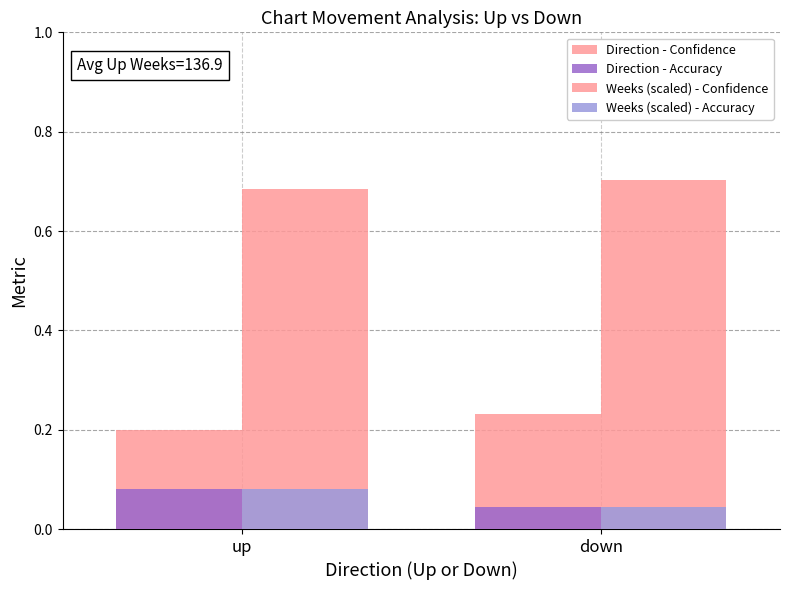

How many bars are there in each group?

4